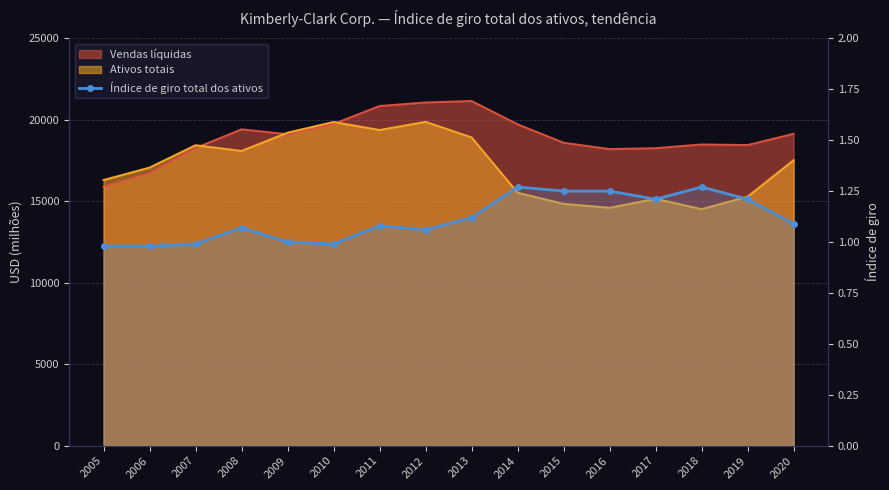

Reading right to left, what are all the values shown in this chart?

1.1	1.2	1.3	1.2	1.2	1.2	1.3	1.1	1.1	1.1	1.0	1.0	1.1	1.0	1.0	1.0